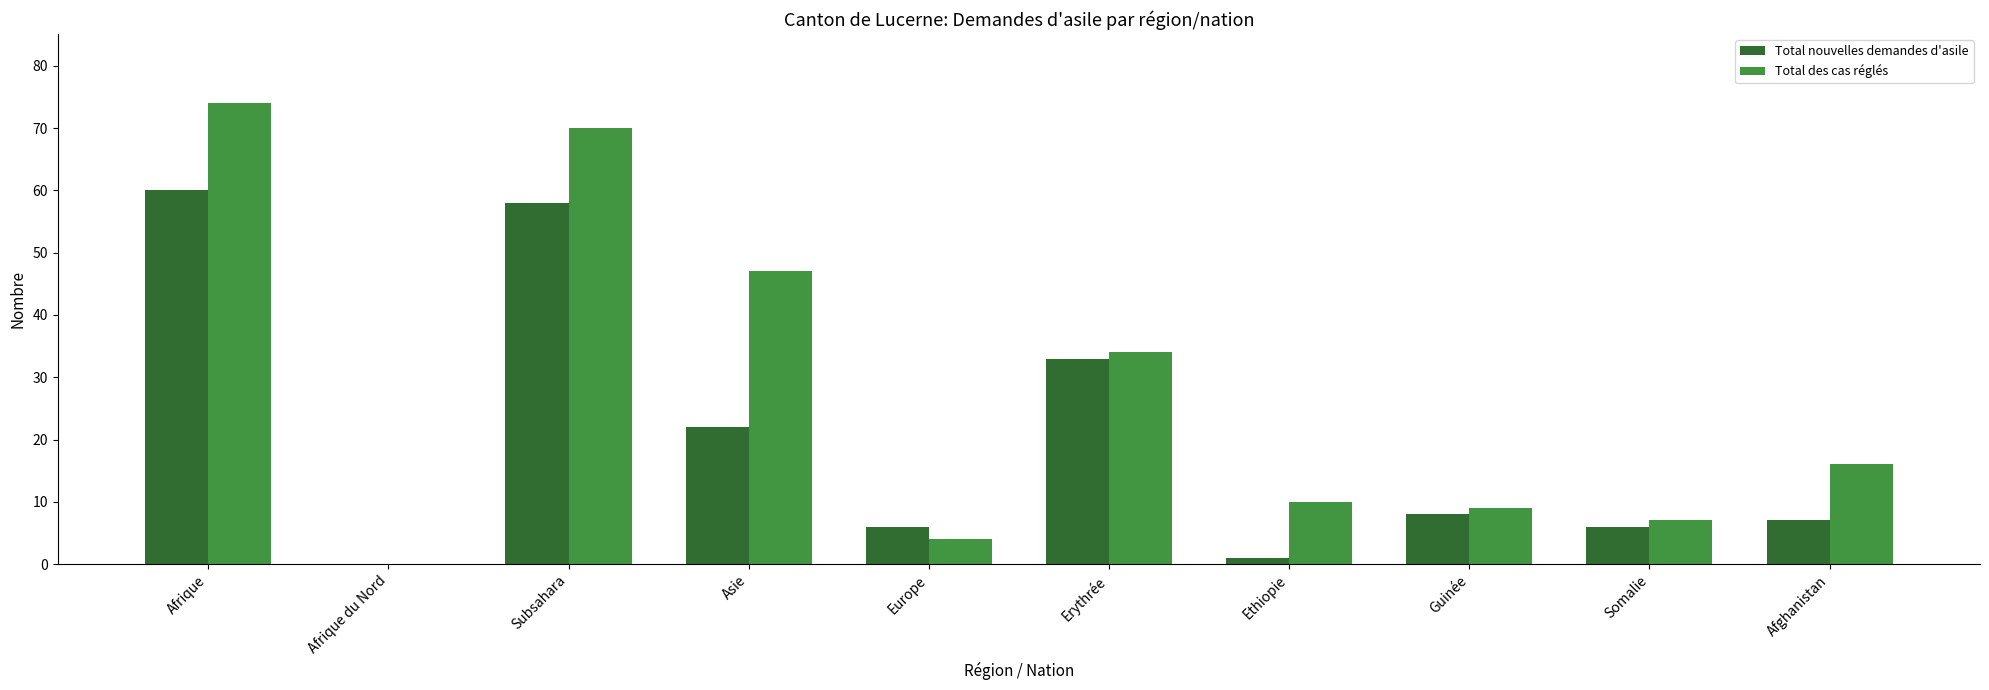

Are the bars horizontal?

No